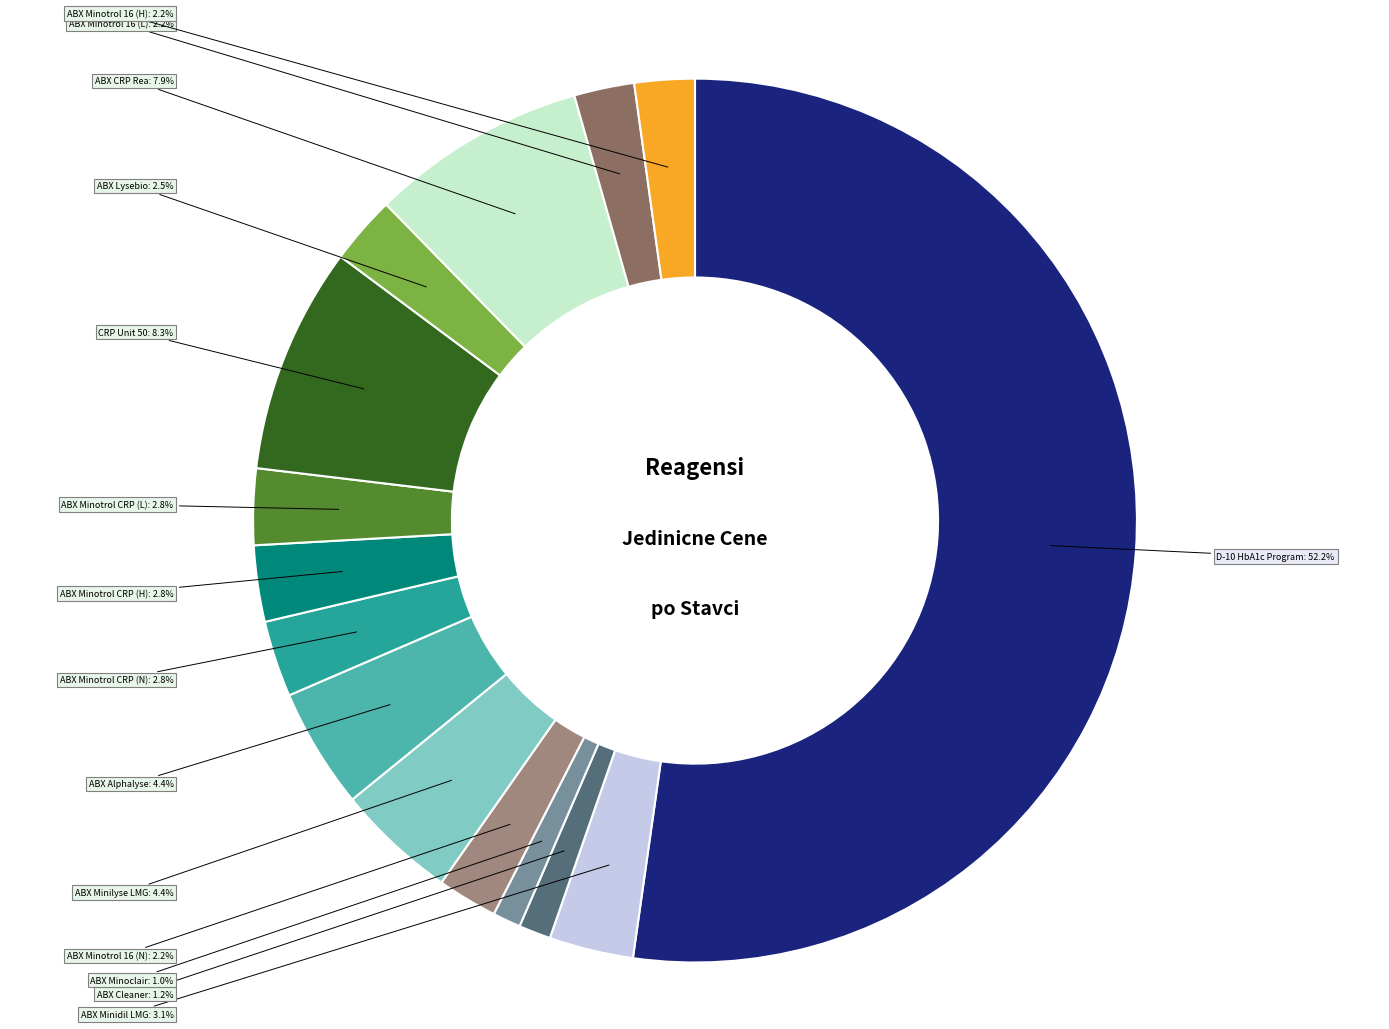

What percentage is the ABX Minotrol CRP (N) slice, to the nearest percent?

3%